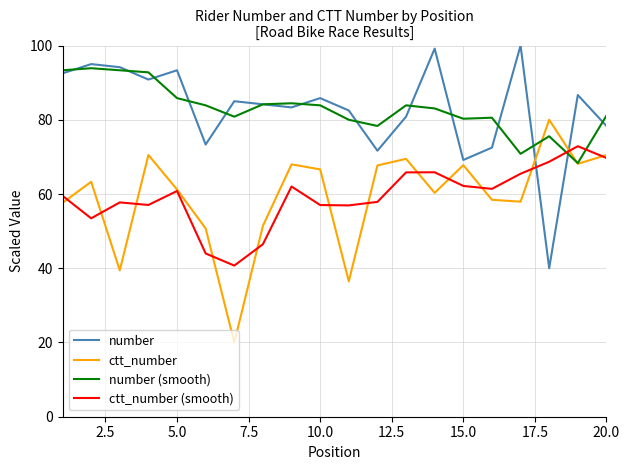

True or false: ctt_number (smooth) and number cross at least once.

True